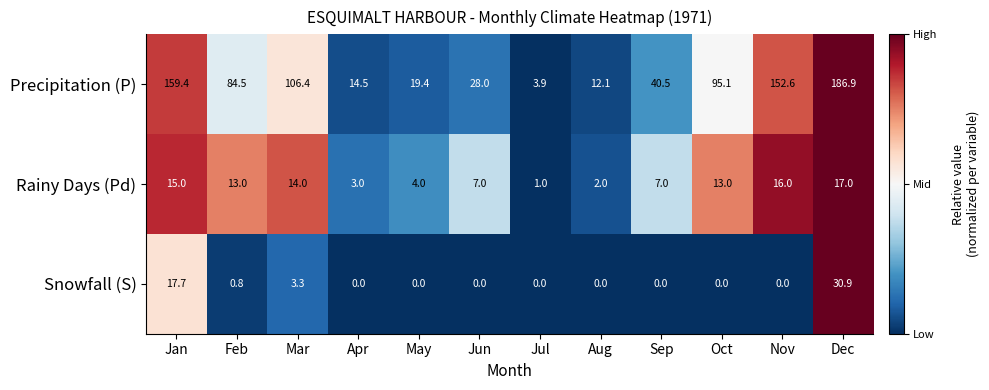

What is the spread (max minus min) of values at Dec?

169.9